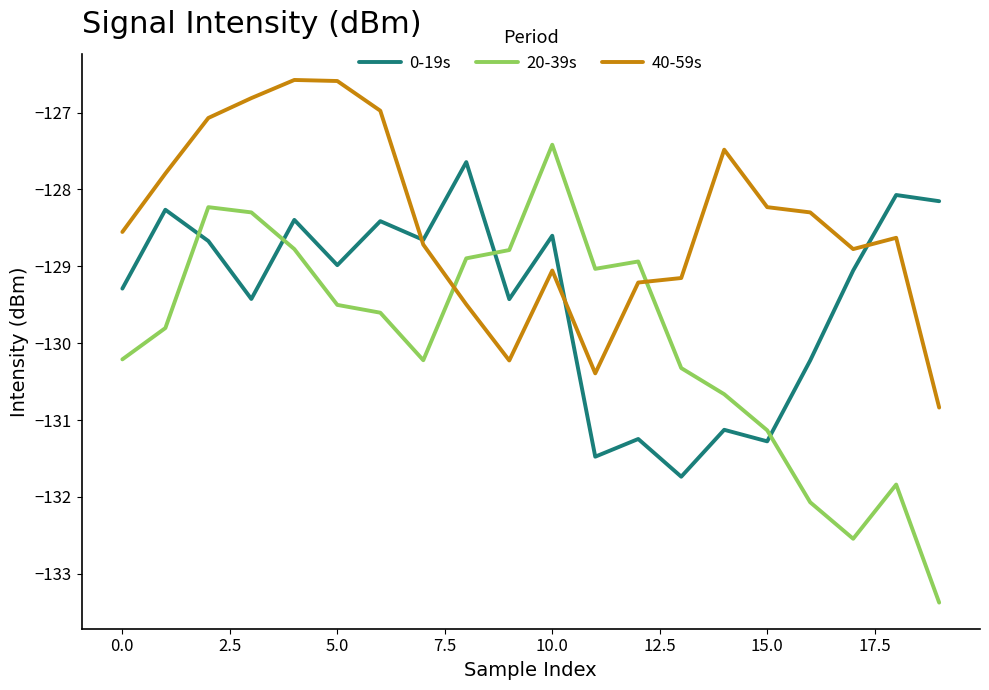

Which series has the largest range (max minus min)?

20-39s